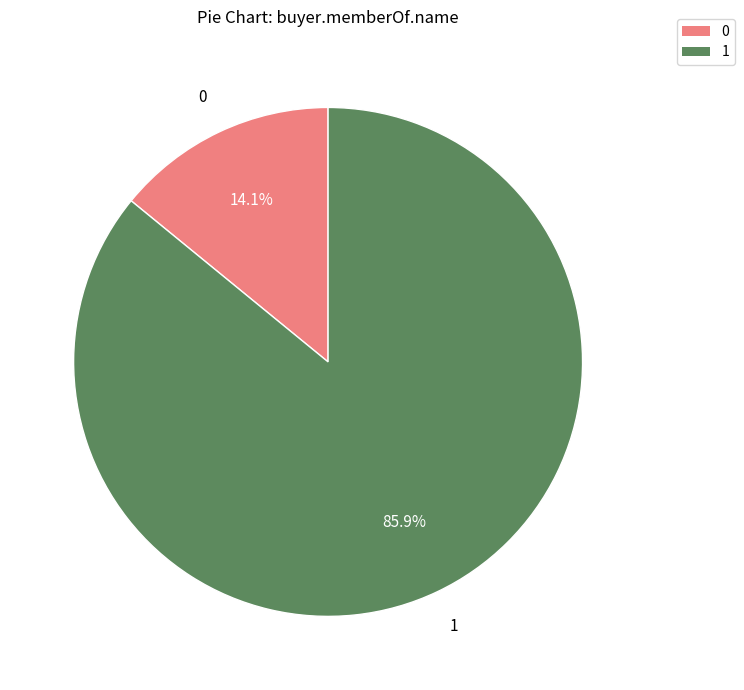

Is there a majority slice in this chart?

Yes